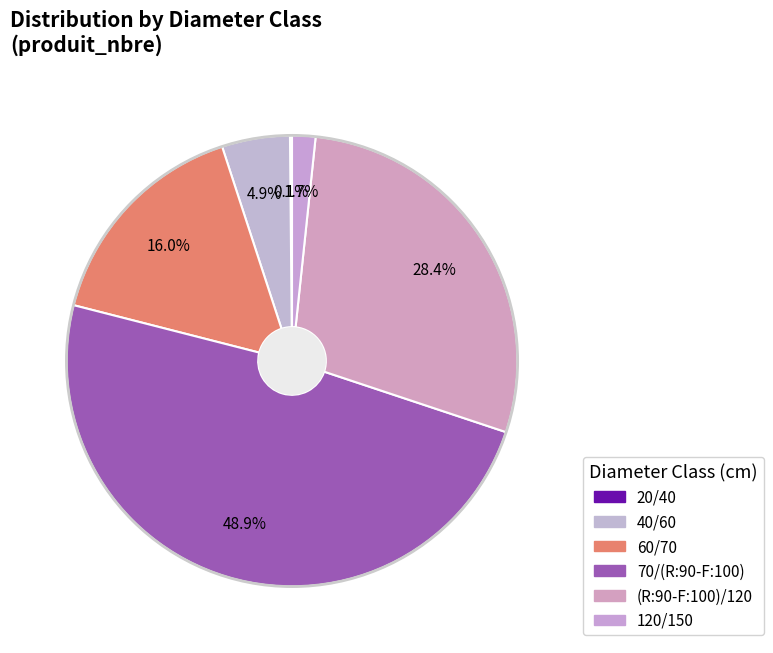

What percentage is the 70/(R:90-F:100) slice, to the nearest percent?

49%